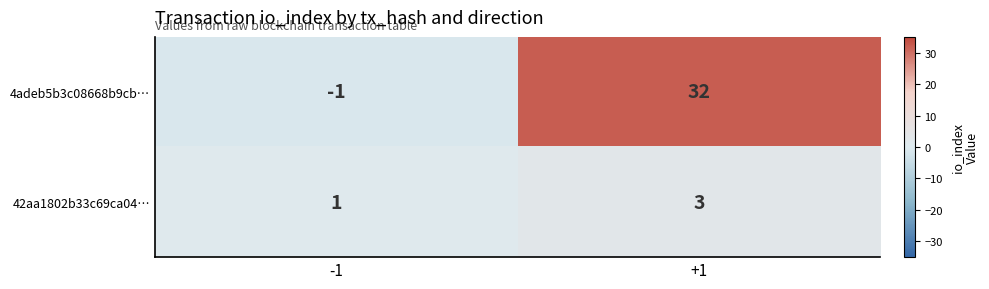

Reading right to left, what are all the values shown in this chart?

4adeb5b3c08668b9cb…: 32	-1
42aa1802b33c69ca04…: 3	1